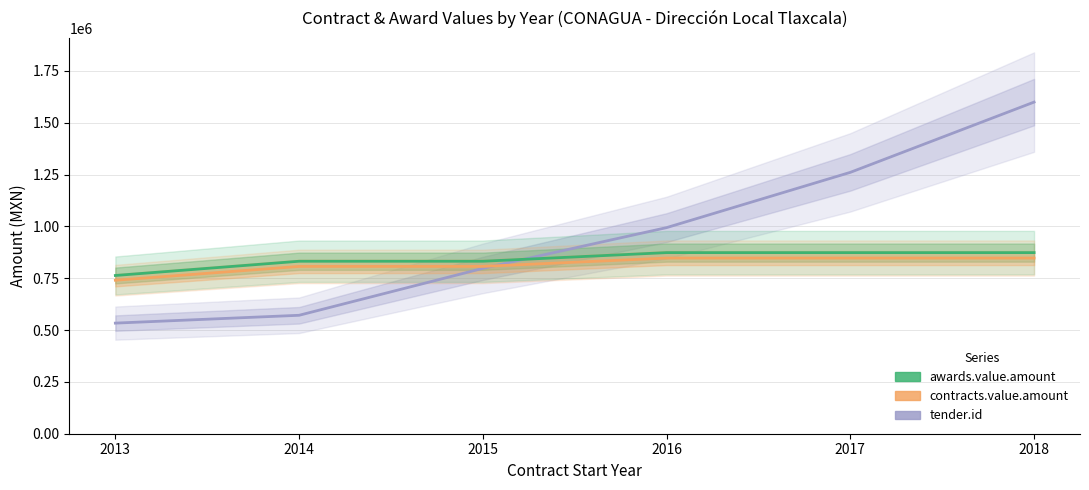

Which label corresponds to the smallest value in the chart?

2013